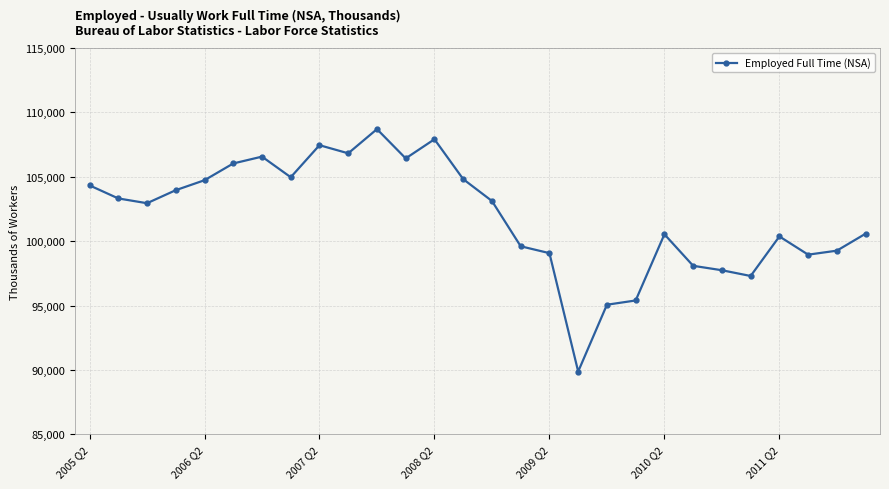

What is the difference between the maximum and minimum values?

18820